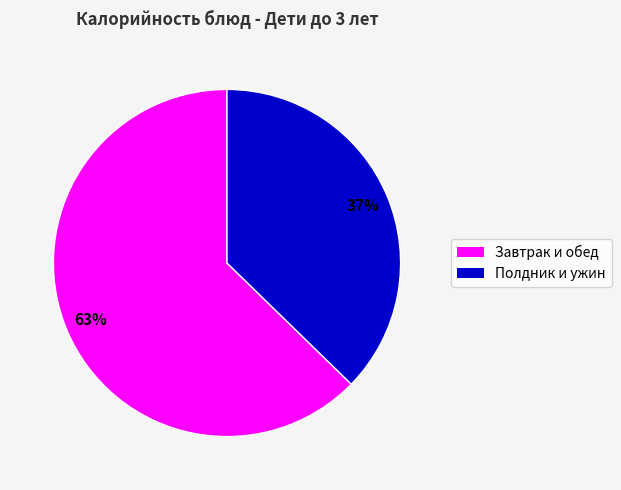

Is there a majority slice in this chart?

Yes